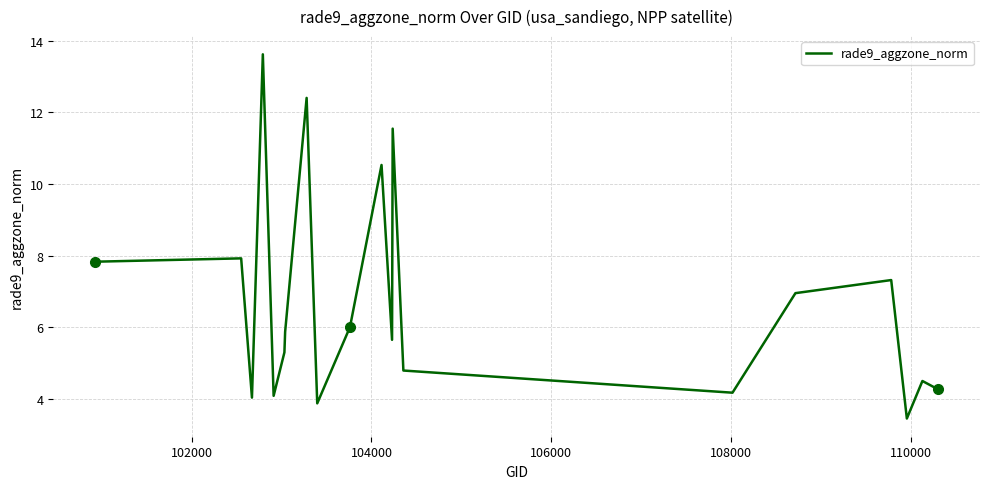

How many distinct data groups are displayed?

1